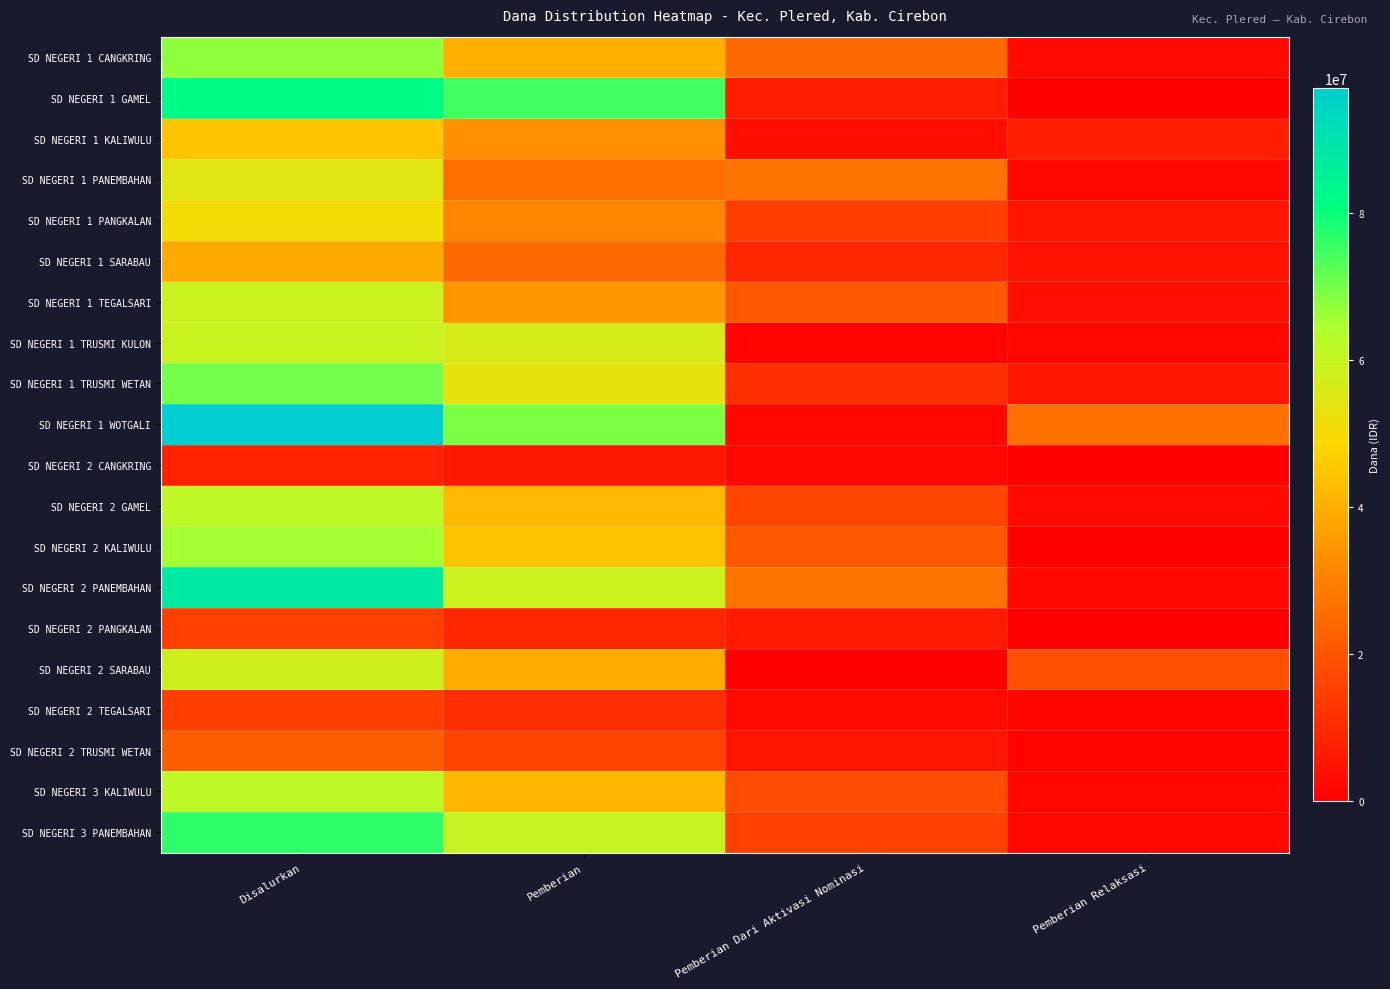

How many data points does each series have?

4